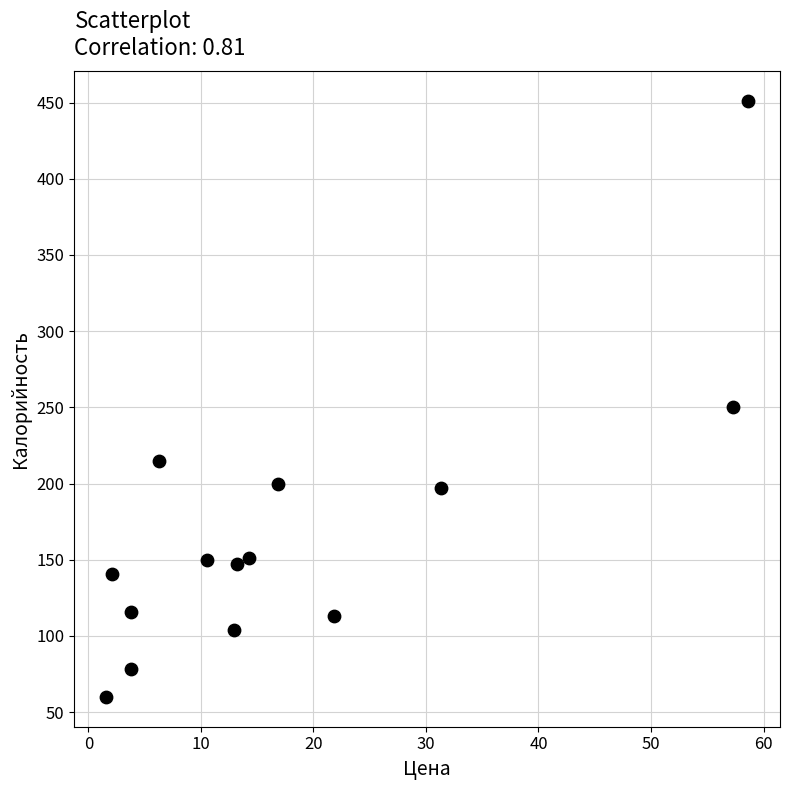

What Y value in the scatter plot is closest to 255?

250.0